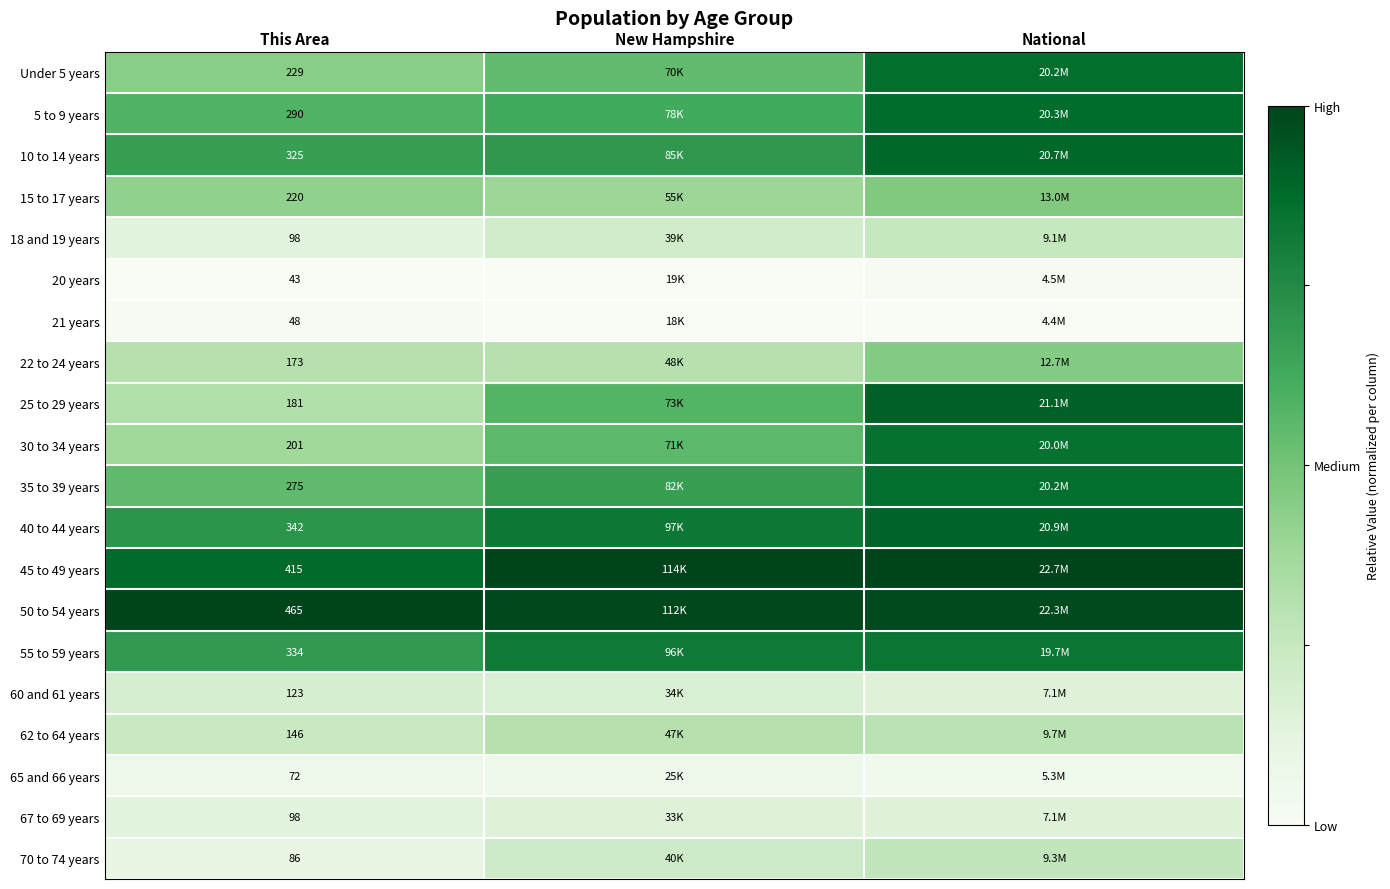

Is the value of 50 to 54 years at National greater than the value of 35 to 39 years at New Hampshire?

Yes